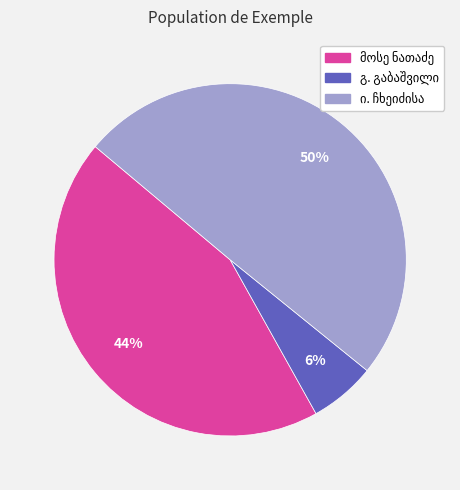

To the nearest percent, what is the average slice percentage?

33%